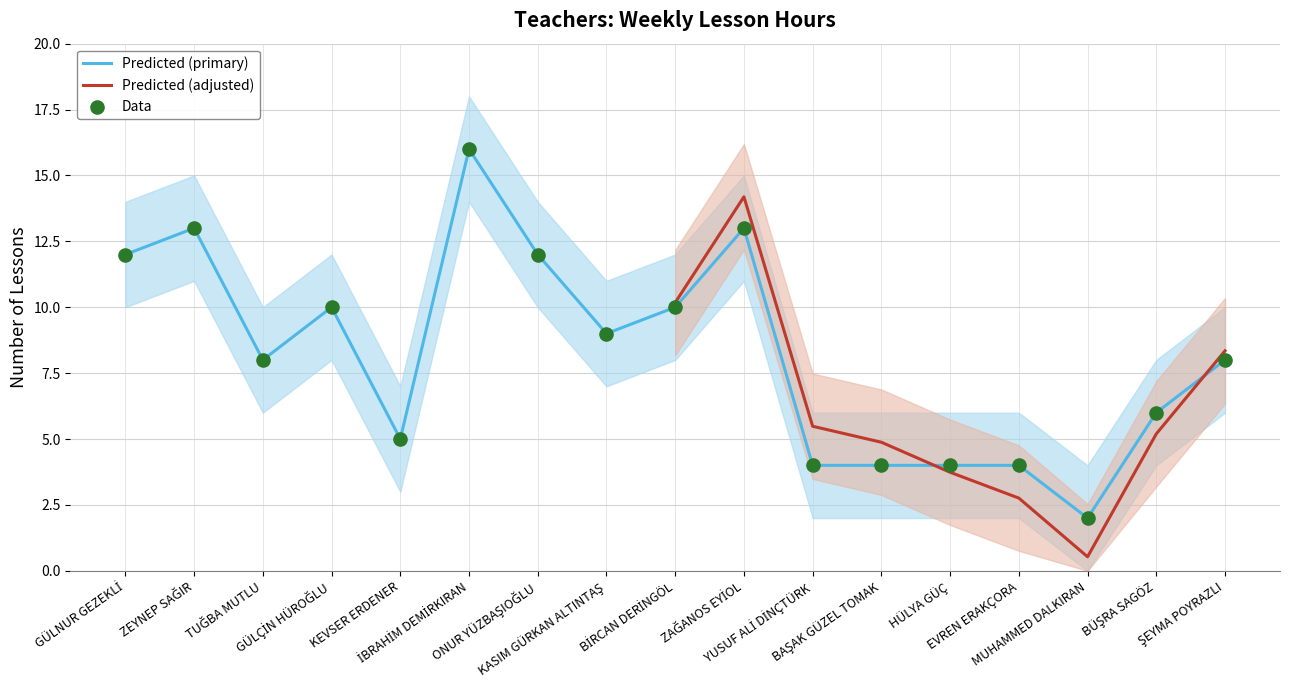

Is the value of Total Hours at ŞEYMA POYRAZLI greater than the value of Upper Band at ZAĞANOS EYİOL?

No